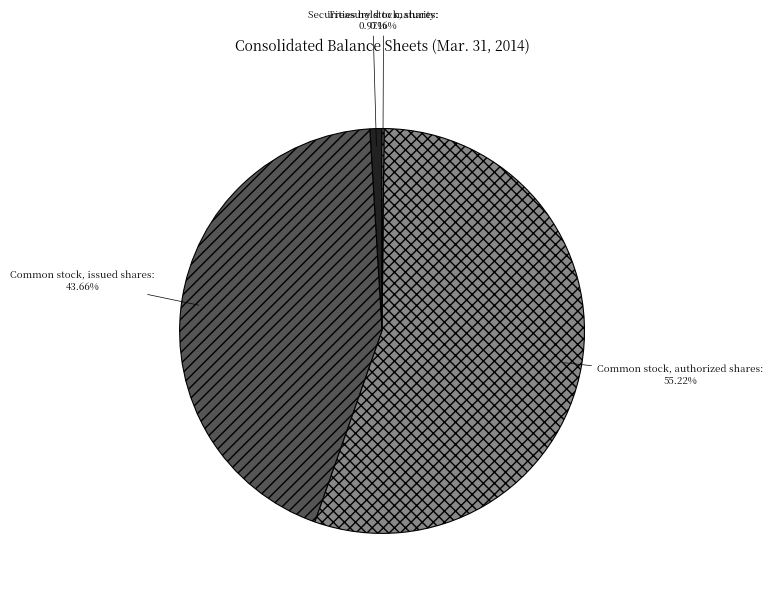

What is the largest slice in the pie chart?

Common stock, authorized shares